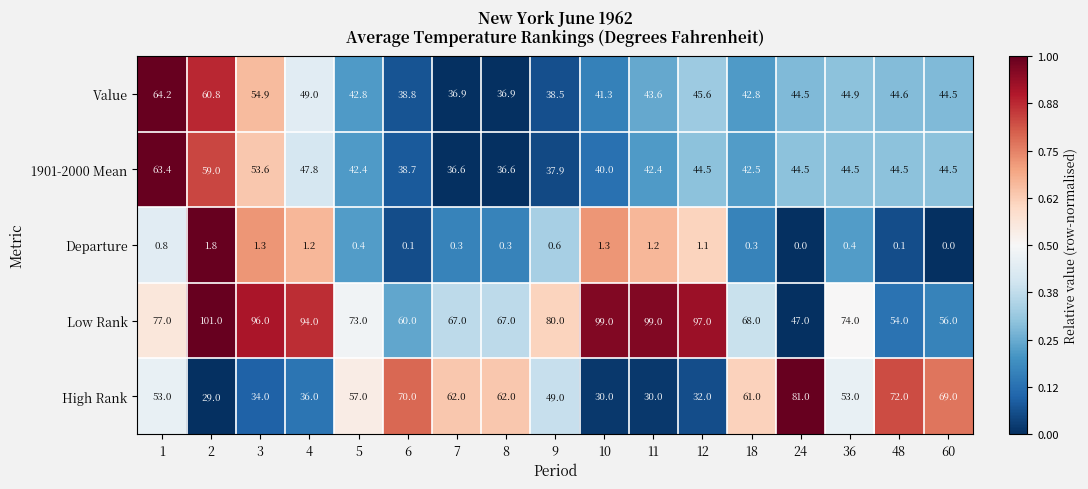

What is the sum of the Departure values at 2 and 9?

2.4